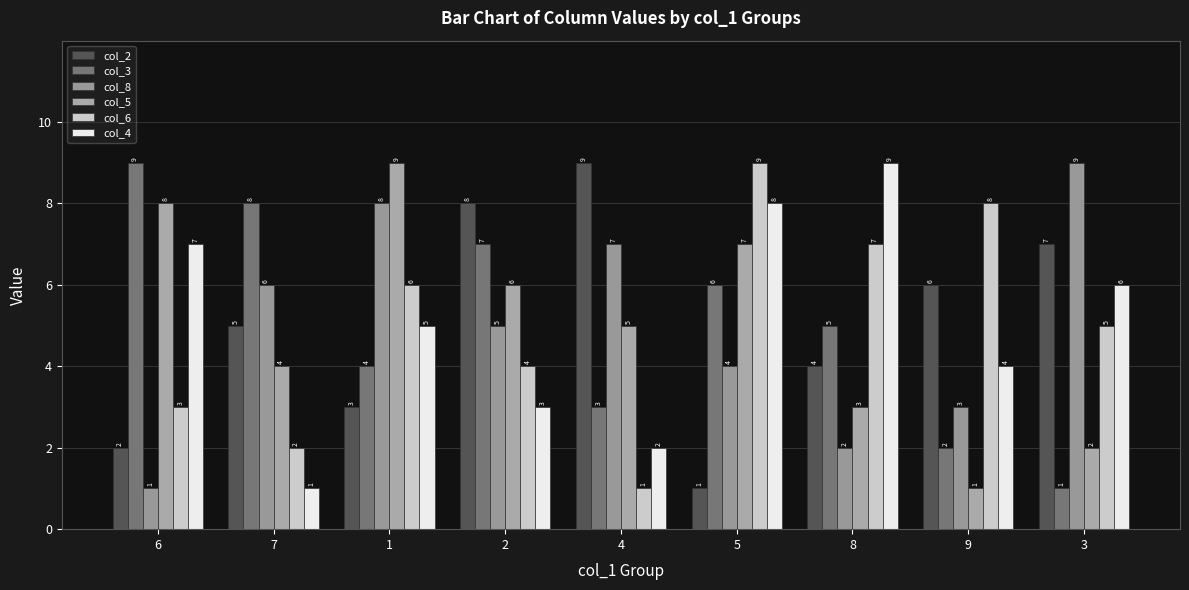

At which label does col_3 first exceed 5?

6